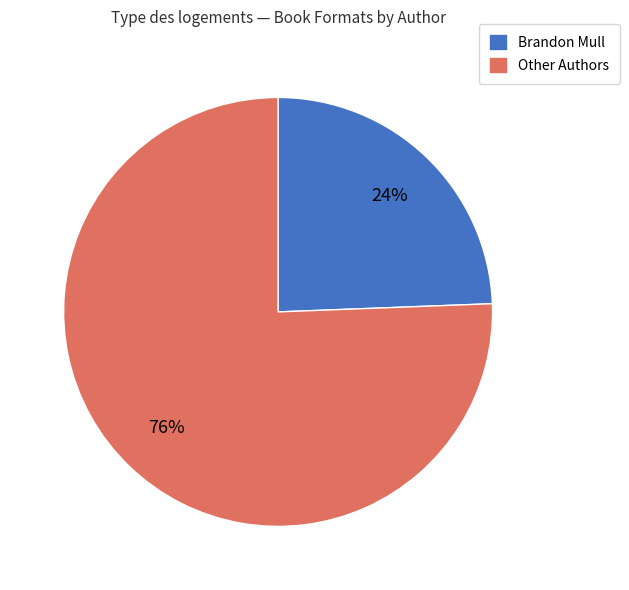

How many slices are in this pie chart?

2